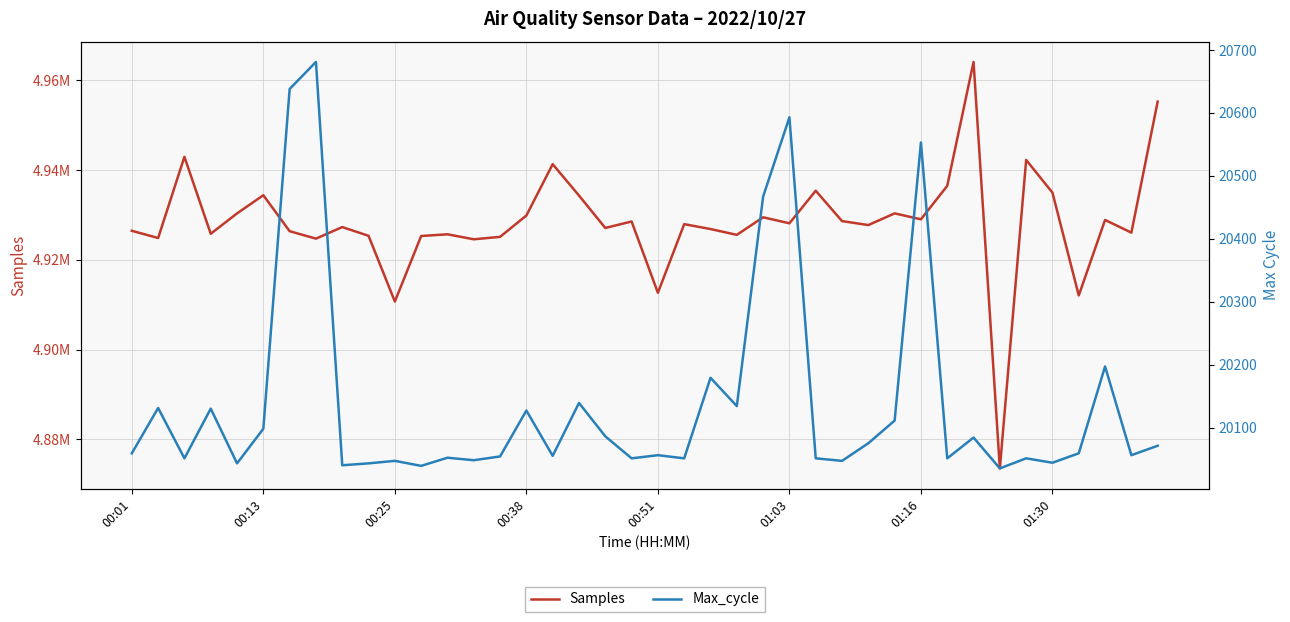

Is this an area chart (filled region under the line)?

No